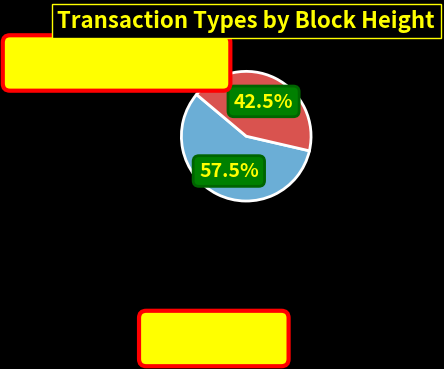

Is there a majority slice in this chart?

Yes